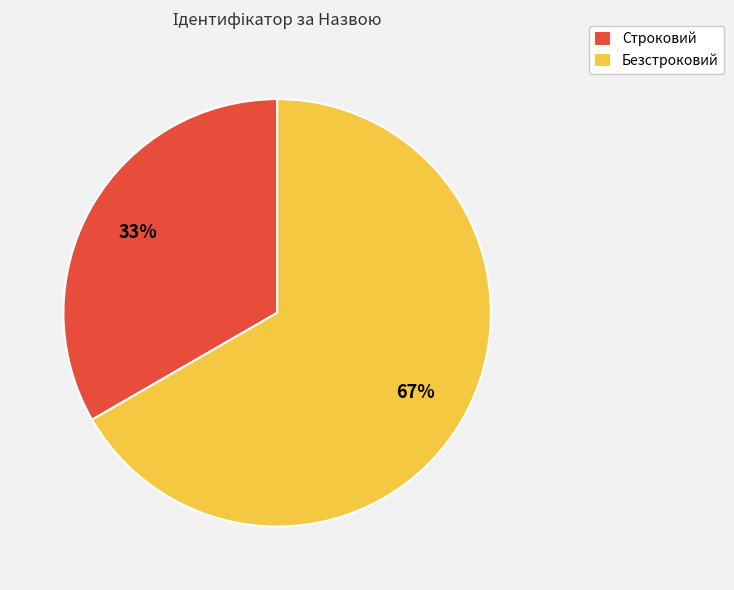

To the nearest percent, what is the average slice percentage?

50%